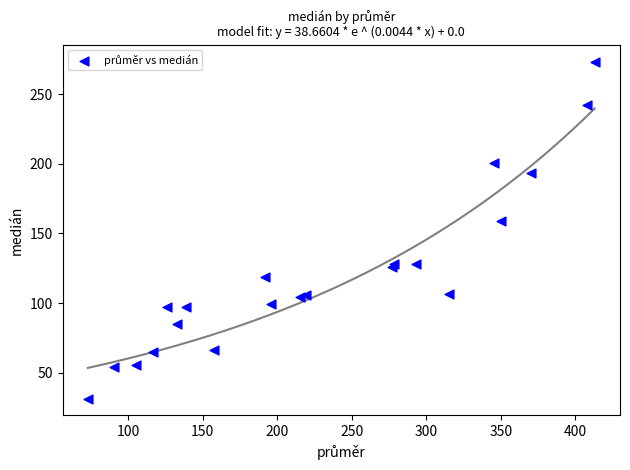

What Y value in the scatter plot is closest to 152?

159.0